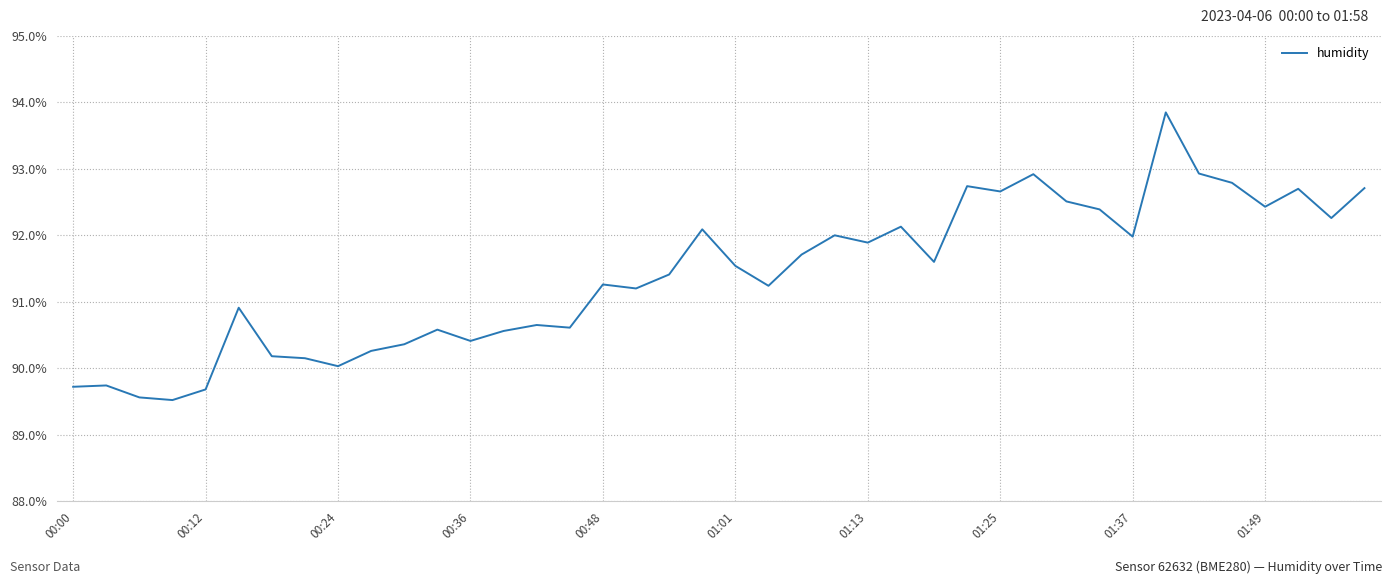

What is the value of the 5th point from the left?

89.7